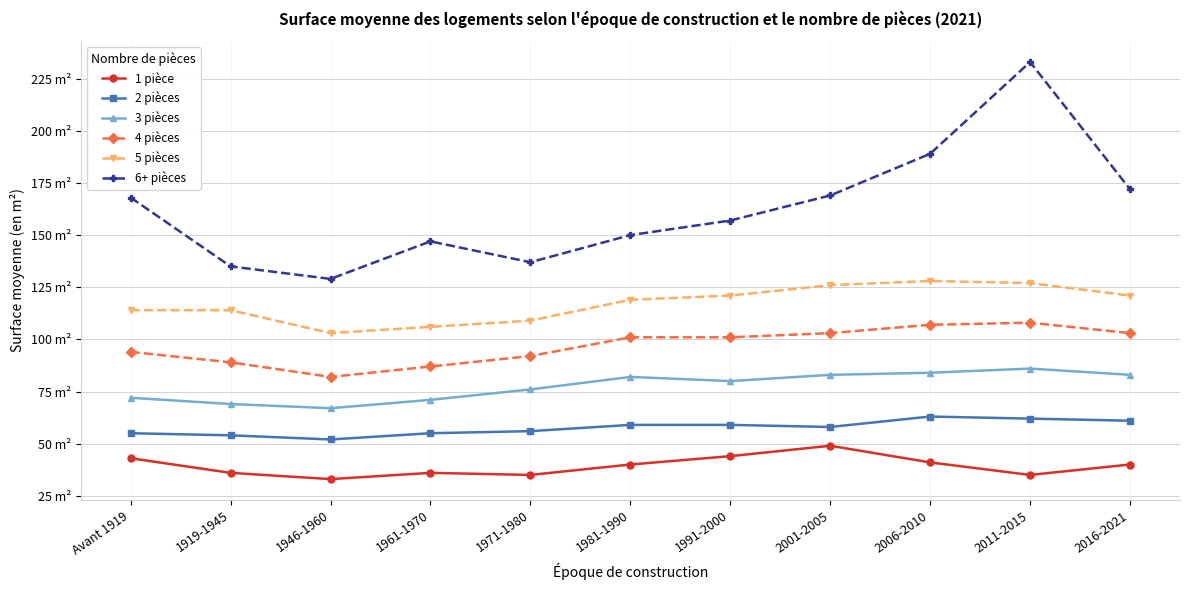

In 2 pièces, how many points are lower than both neighbors (excluding endpoints)?

2